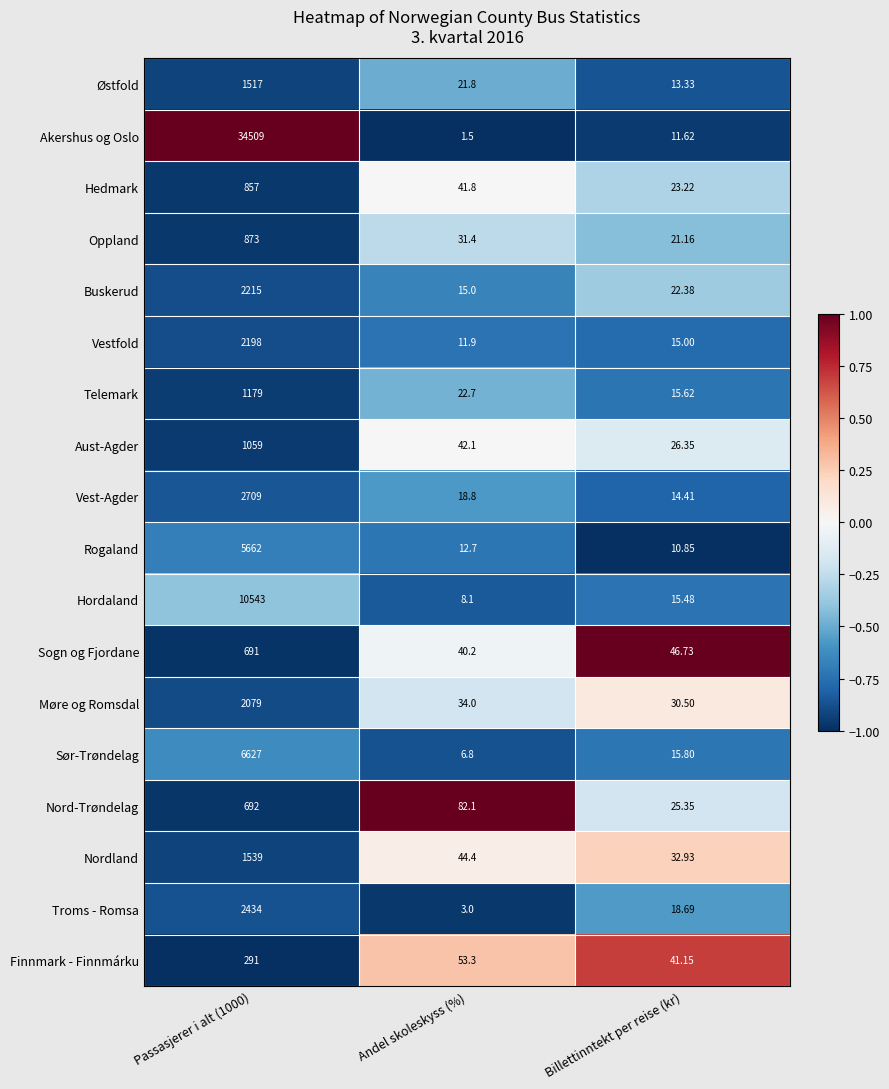

What is the spread (max minus min) of values at Passasjerer i alt (1000)?

34218.0